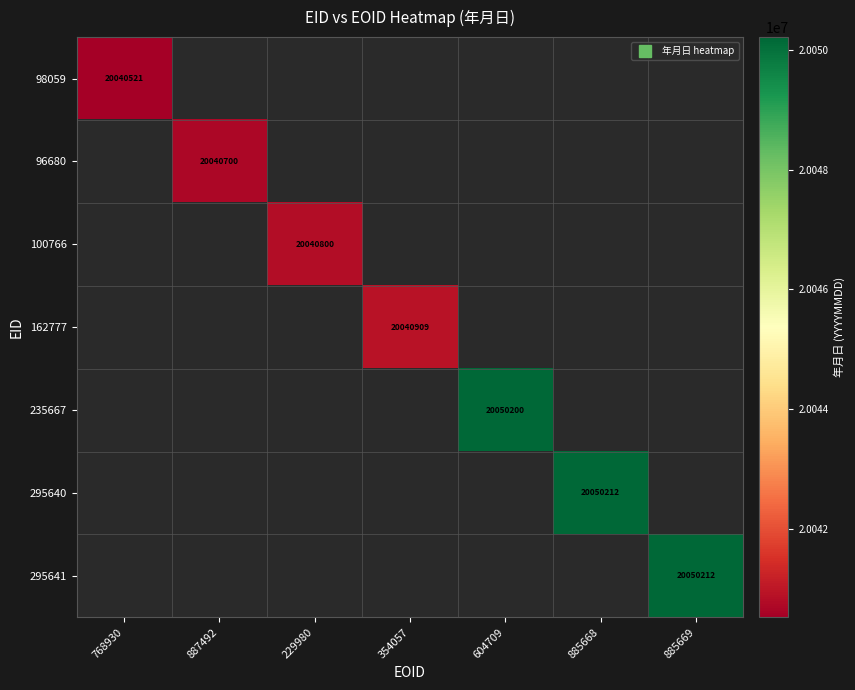

What is the smallest value displayed?

20040521.0